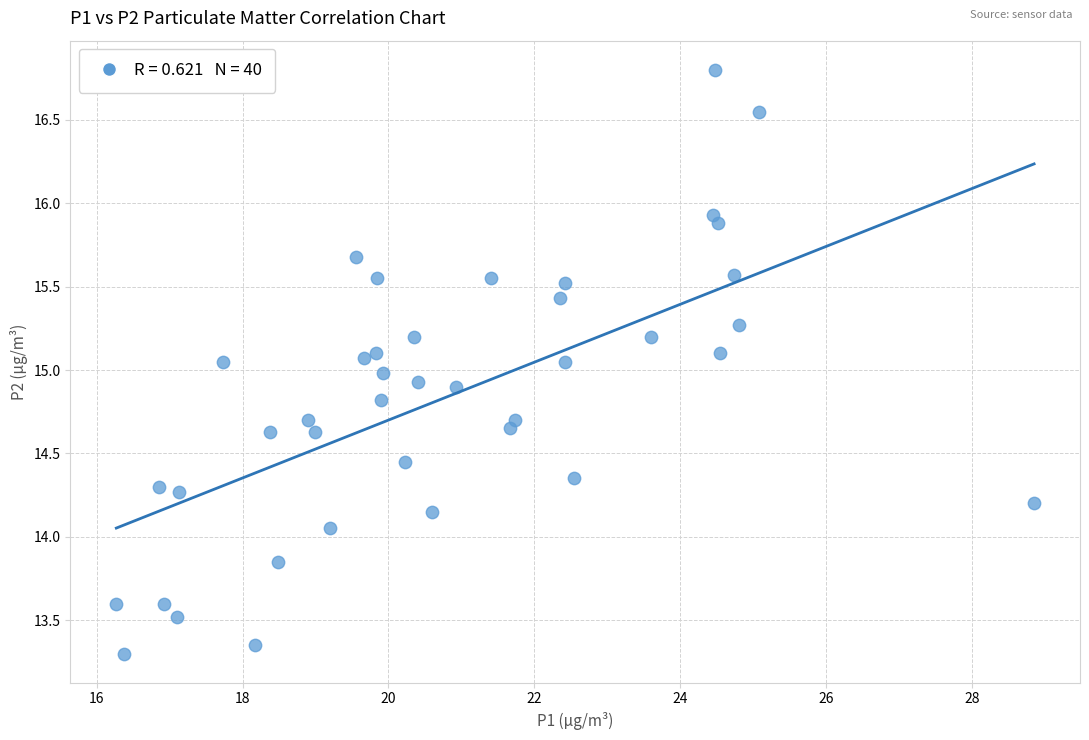

What is the range of X values (max minus min)?

12.6